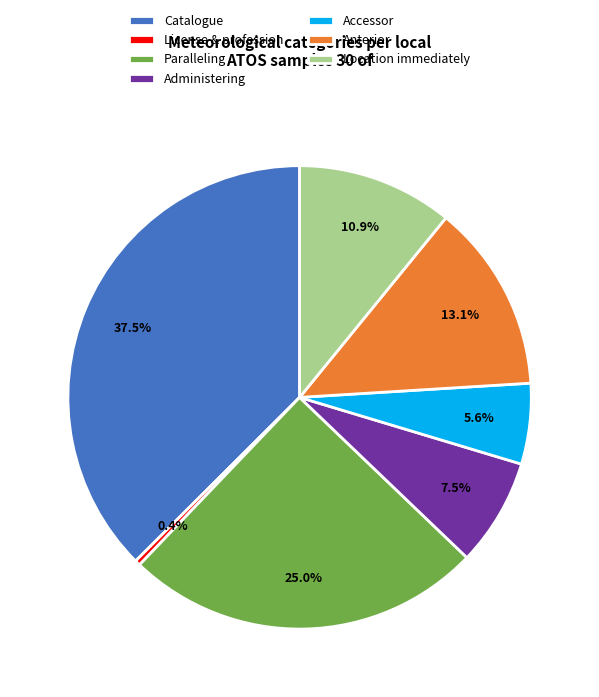

Combined, do Administering and Anterior account for over 50%?

No